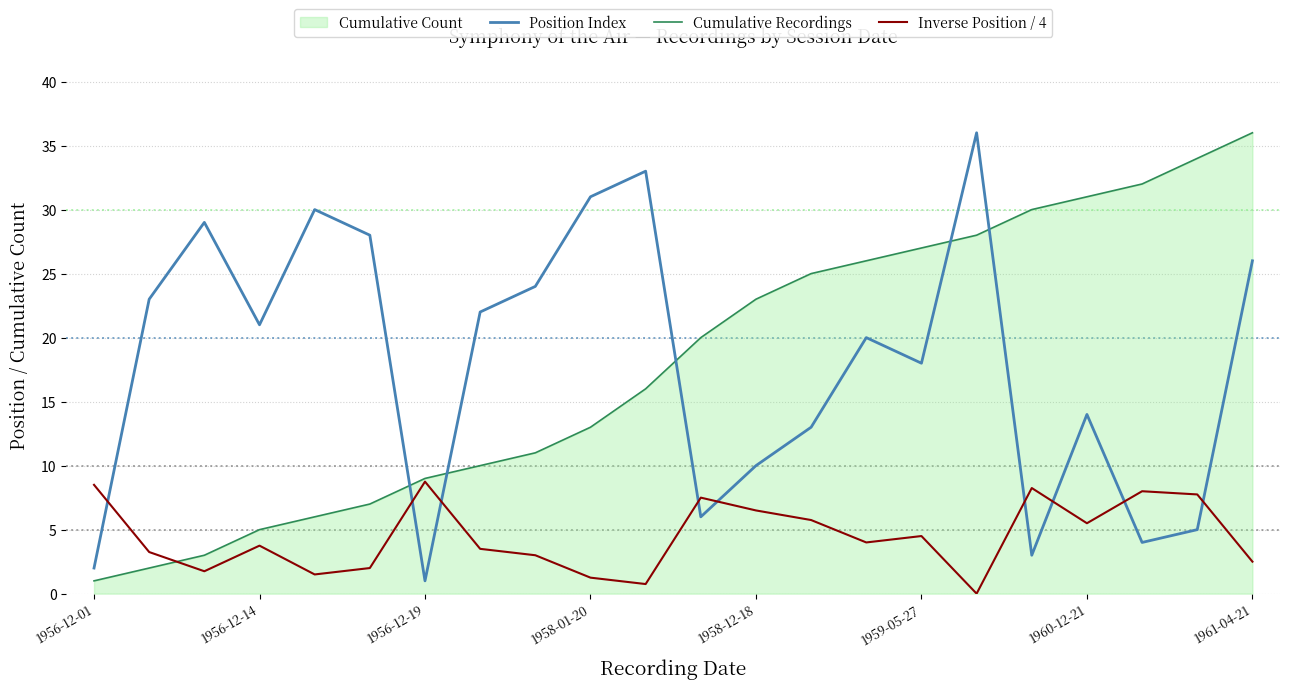

What is the maximum value shown in the chart?

36.0